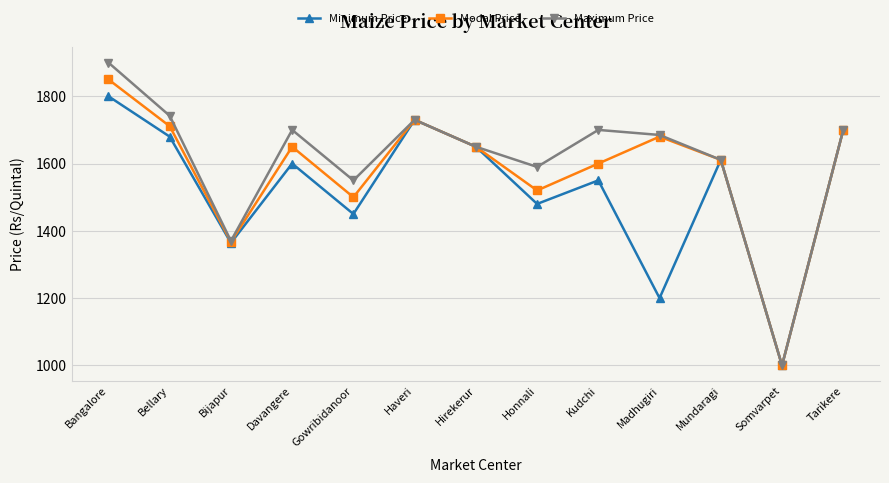

Reading left to right, what are all the values shown in this chart?

Minimum Price: Bangalore=1800	Bellary=1680	Bijapur=1364	Davangere=1600	Gowribidanoor=1450	Haveri=1730	Hirekerur=1650	Honnali=1480	Kudchi=1550	Madhugiri=1200	Mundaragi=1611	Somvarpet=1000	Tarikere=1700
Modal Price: Bangalore=1850	Bellary=1711	Bijapur=1367	Davangere=1650	Gowribidanoor=1500	Haveri=1730	Hirekerur=1650	Honnali=1520	Kudchi=1600	Madhugiri=1680	Mundaragi=1611	Somvarpet=1000	Tarikere=1700
Maximum Price: Bangalore=1900	Bellary=1742	Bijapur=1370	Davangere=1700	Gowribidanoor=1550	Haveri=1730	Hirekerur=1650	Honnali=1590	Kudchi=1700	Madhugiri=1685	Mundaragi=1611	Somvarpet=1000	Tarikere=1700